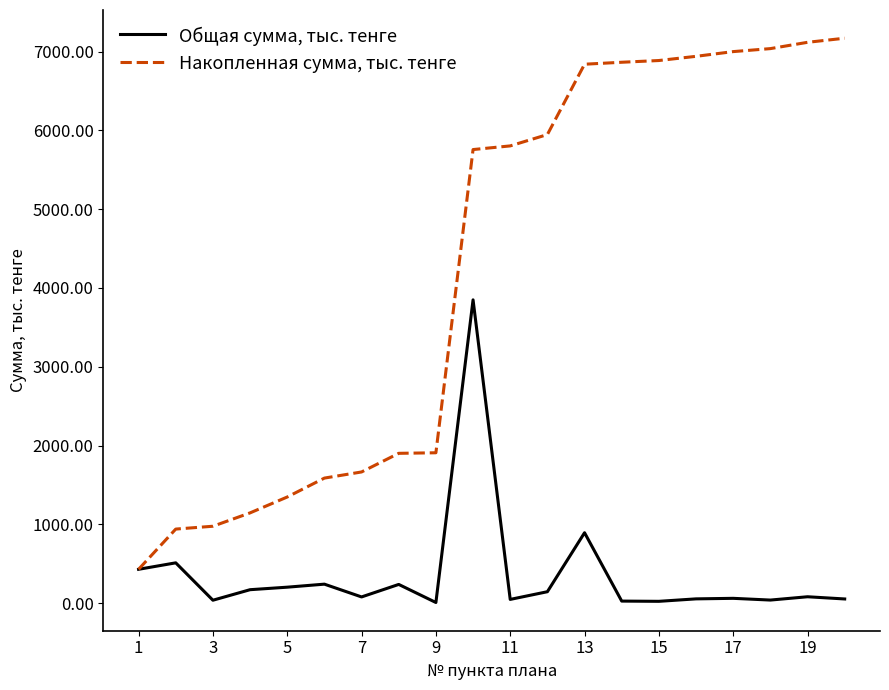

Which series has the largest range (max minus min)?

Накопленная сумма, тыс. тенге